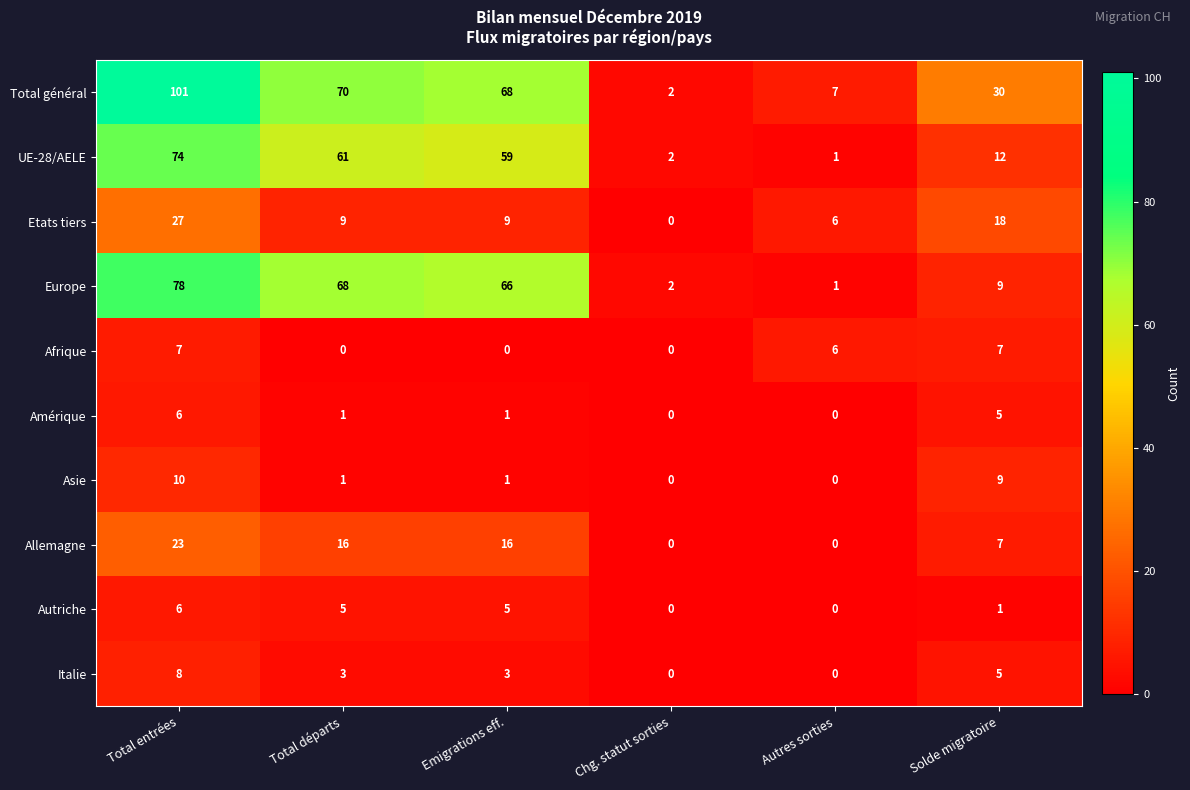

How many categories are shown in the chart?

6